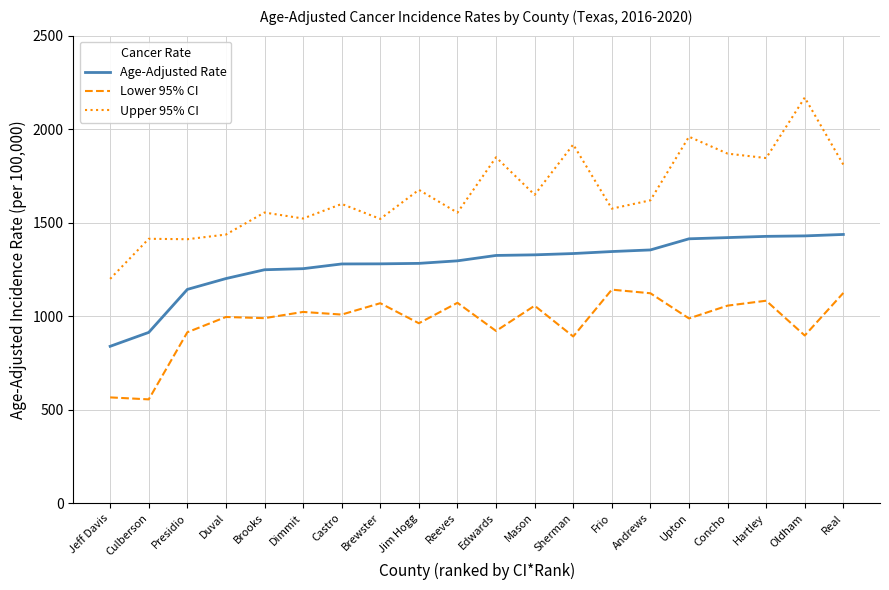

What is the total value across all series at Brooks?

3790.6